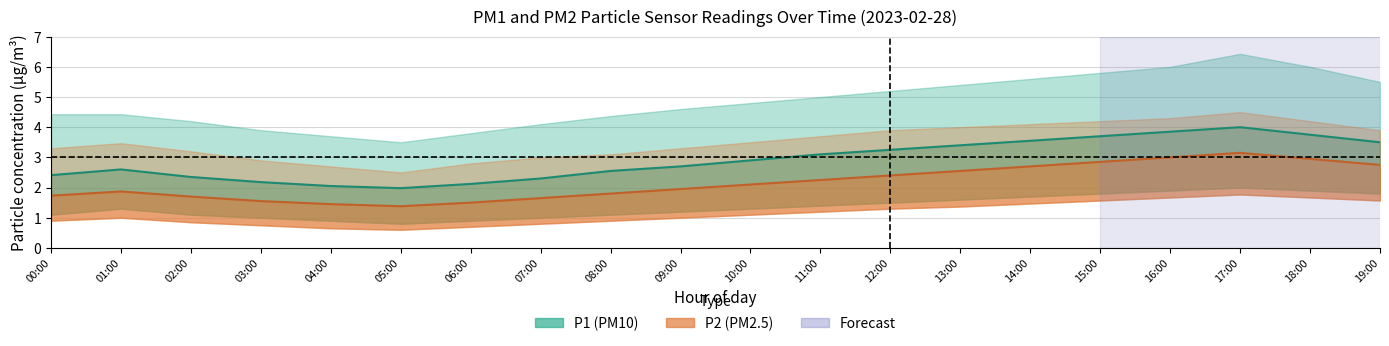

Count the number of categories in the chart.

20